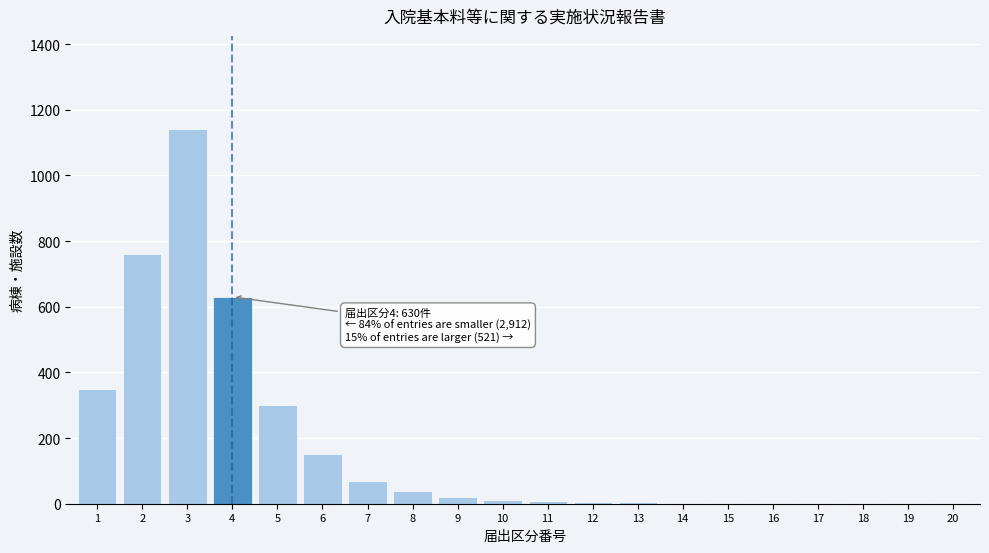

The value at 6 is 92. True or false?

False